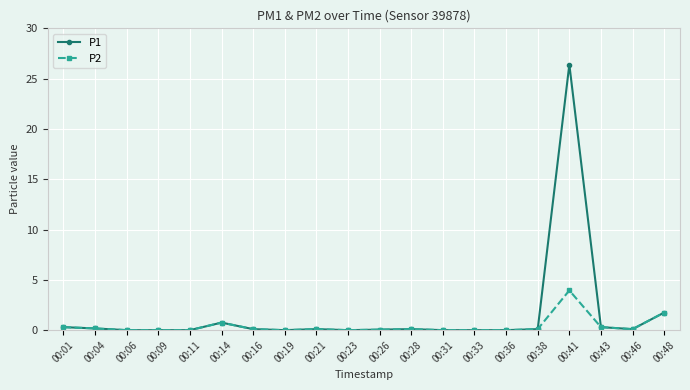

What are all the series names shown in the legend?

P1, P2